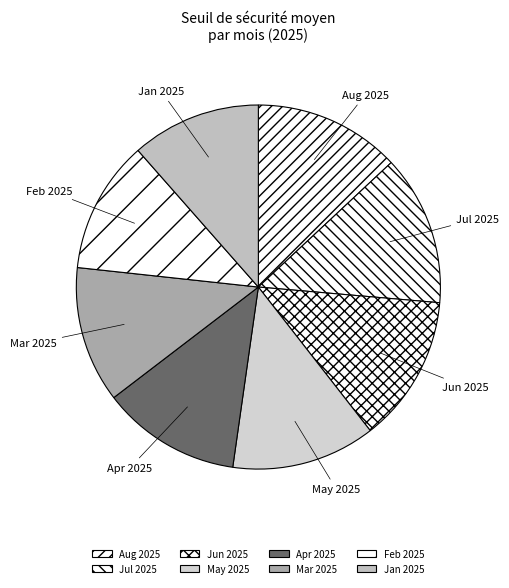

Between Jun 2025 and Jan 2025, which is larger?

Jun 2025